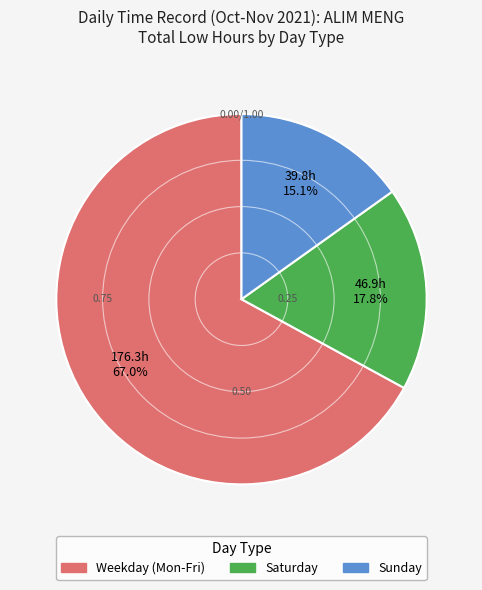

How many segments does this pie chart have?

3